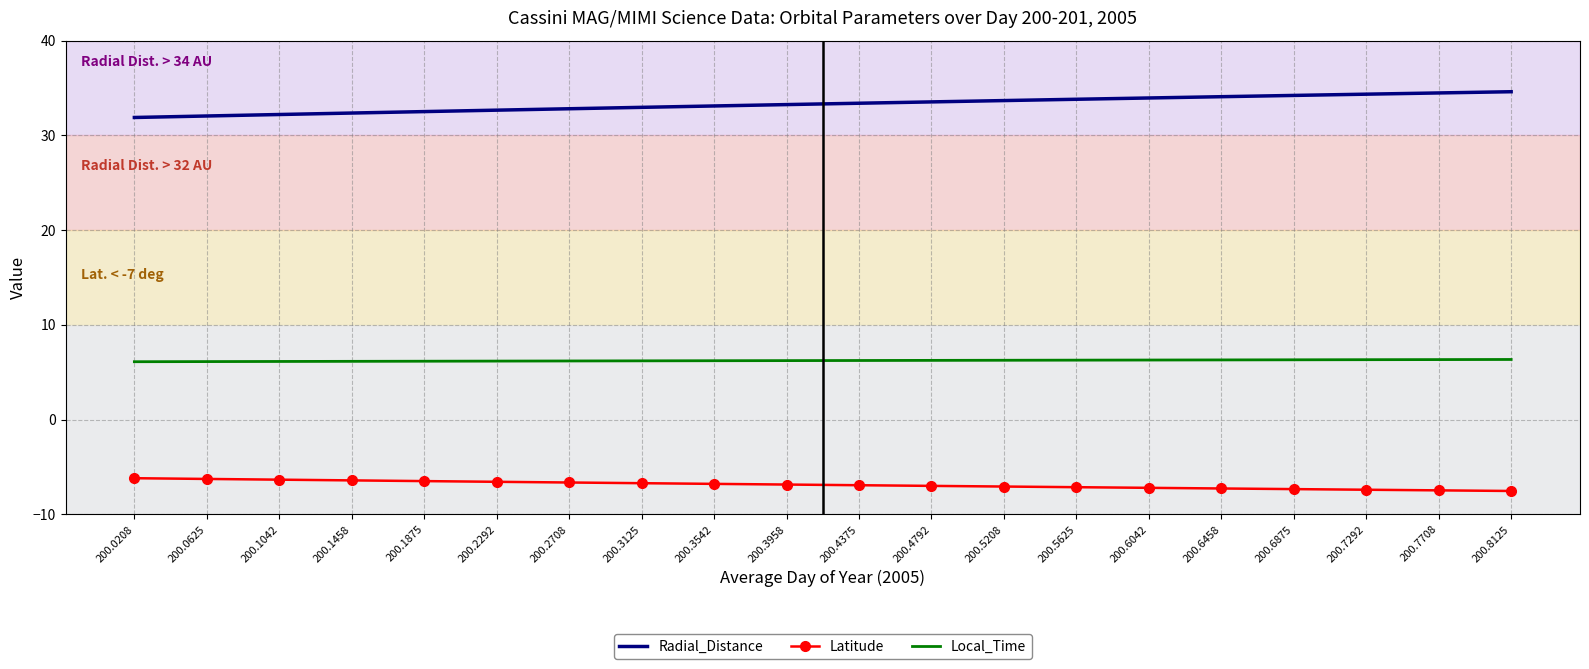

What is the sum of all Local_Time values?

124.5